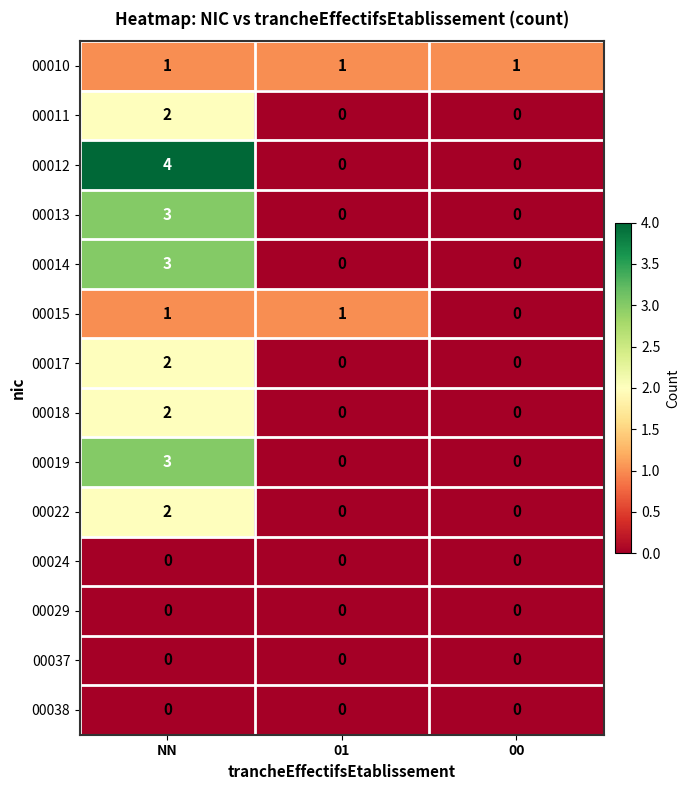

What is the spread (max minus min) of values at NN?

4